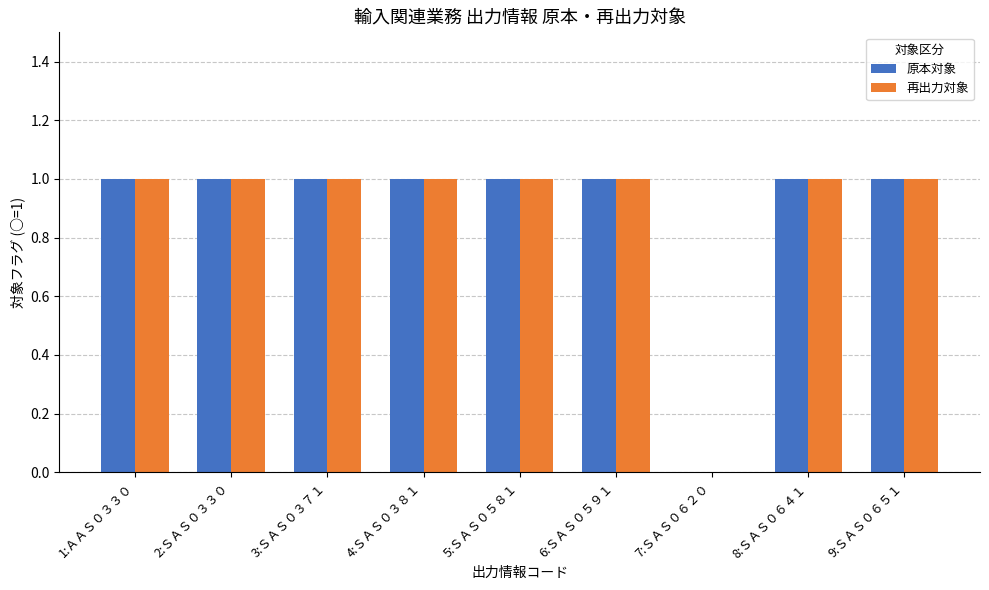

The value of 再出力対象 at 4:ＳＡＳ０３８１ is 1. True or false?

True